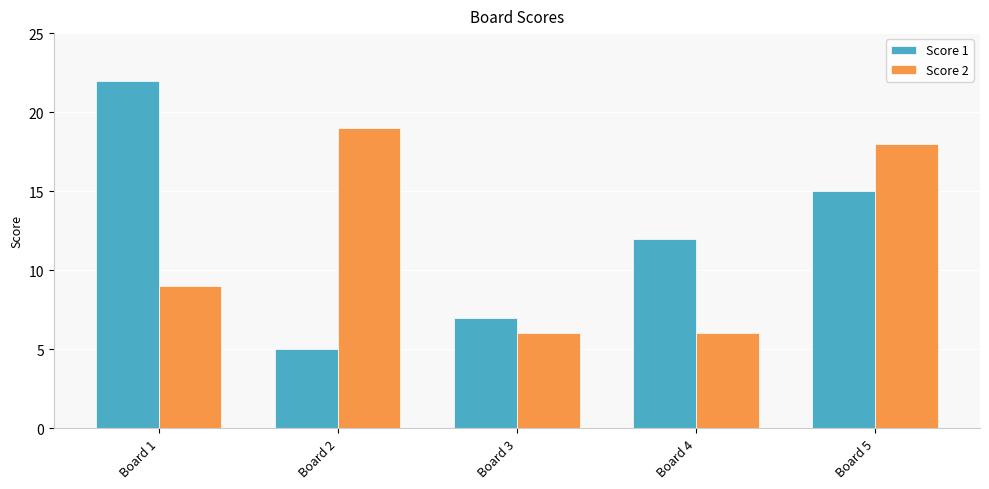

Rank the series by their maximum value, from lowest to highest.

Score 2, Score 1